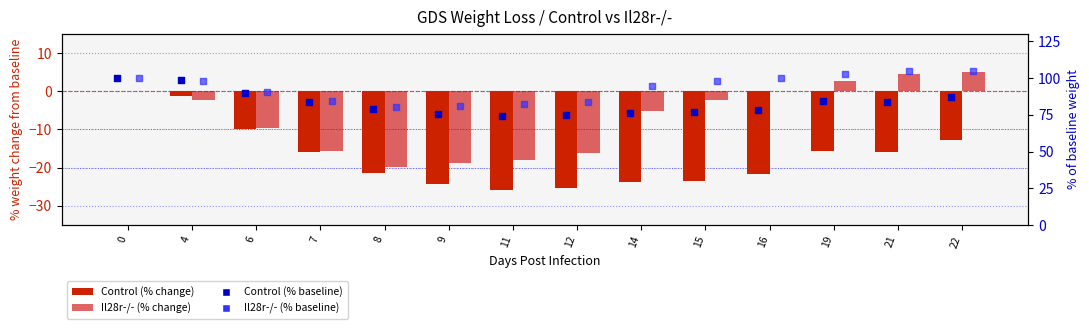

Is the value of Il28r-/- (% baseline) at 21 greater than the value of Control (% baseline) at 16?

Yes